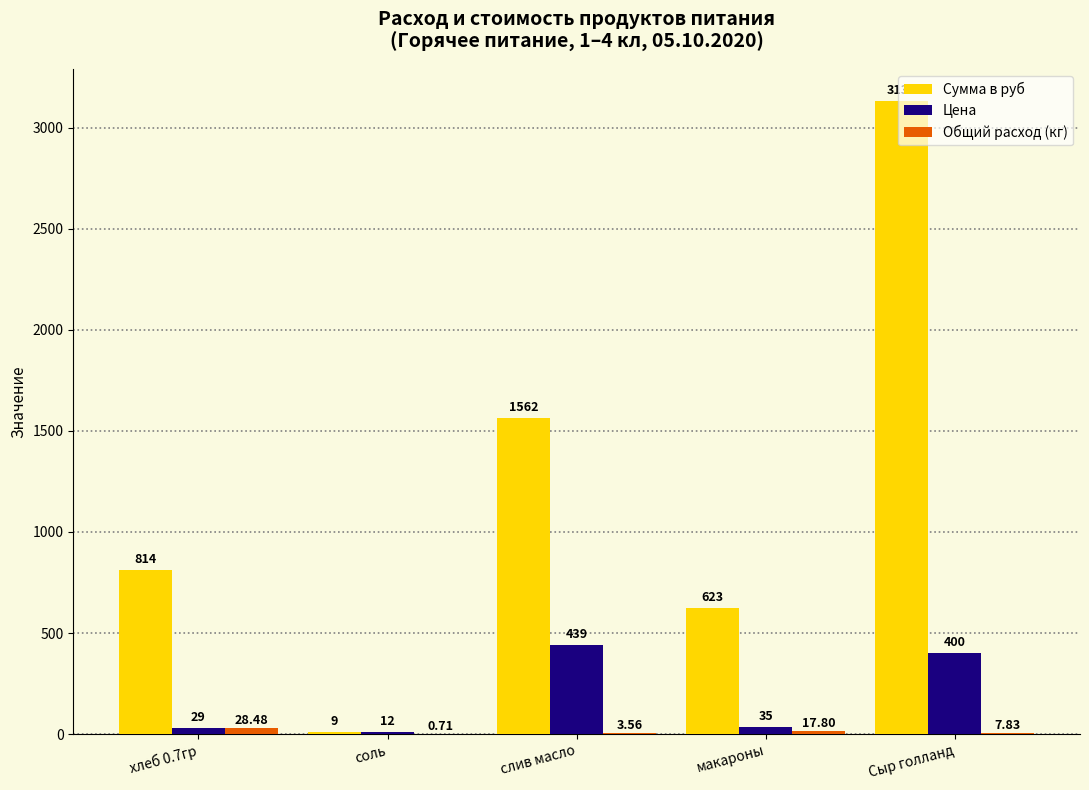

At which label is Сумма в руб closest to 1570?

слив масло